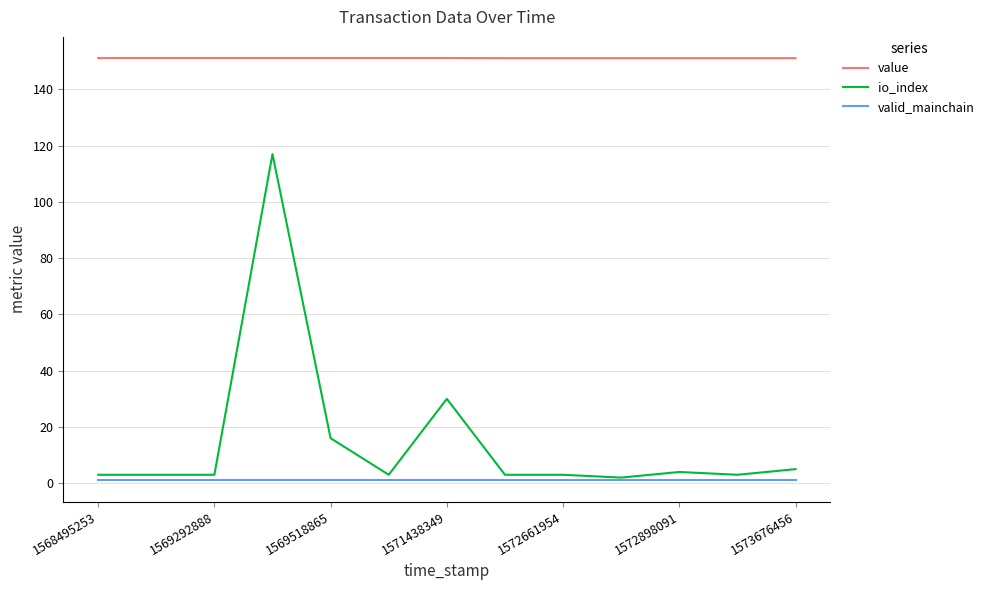

What is the highest value of the value series?

151.1